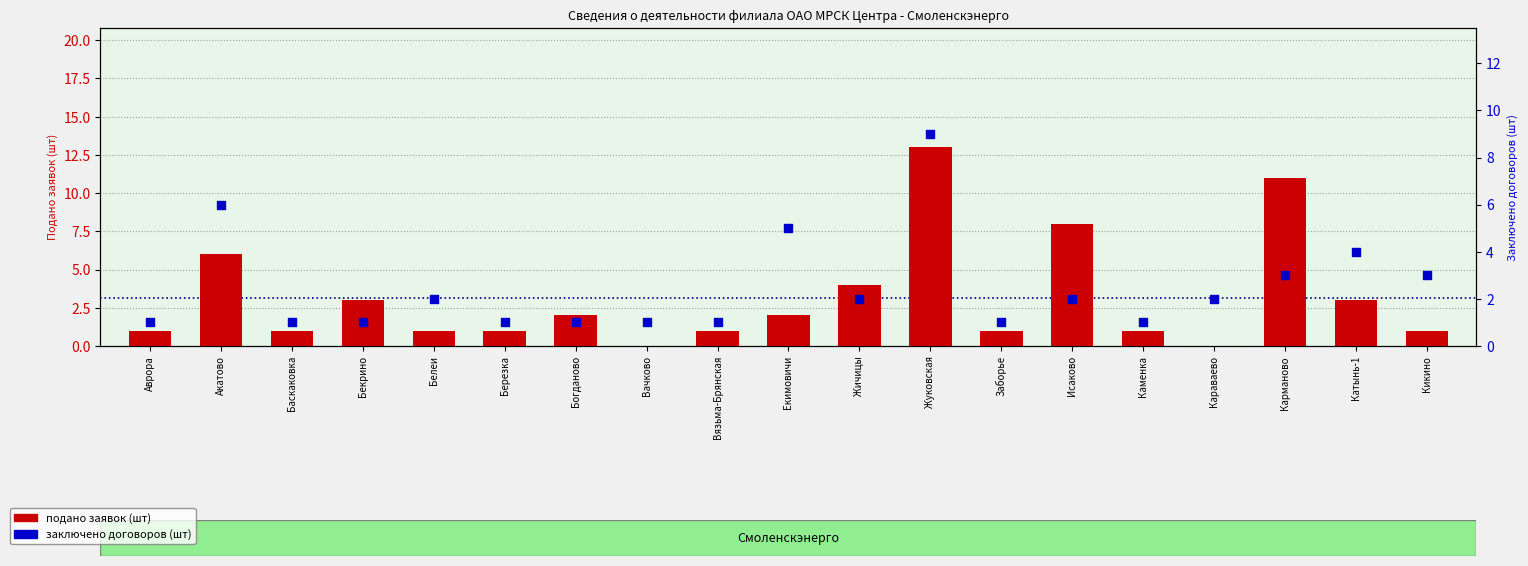

Which series contains the highest Y value?

Подано заявок (шт)